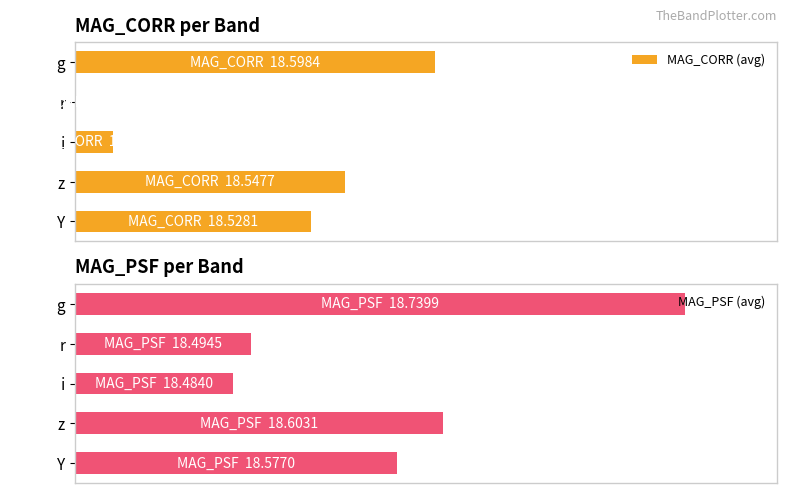

What is the total value across all series at g?

159.0